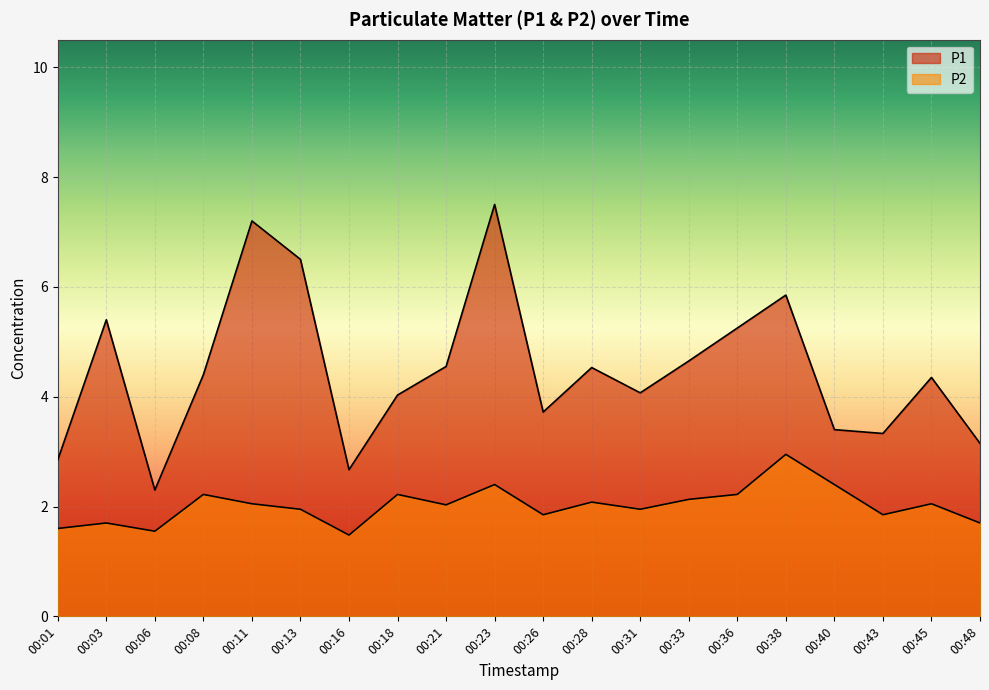

True or false: P1 and P2 cross at least once.

False